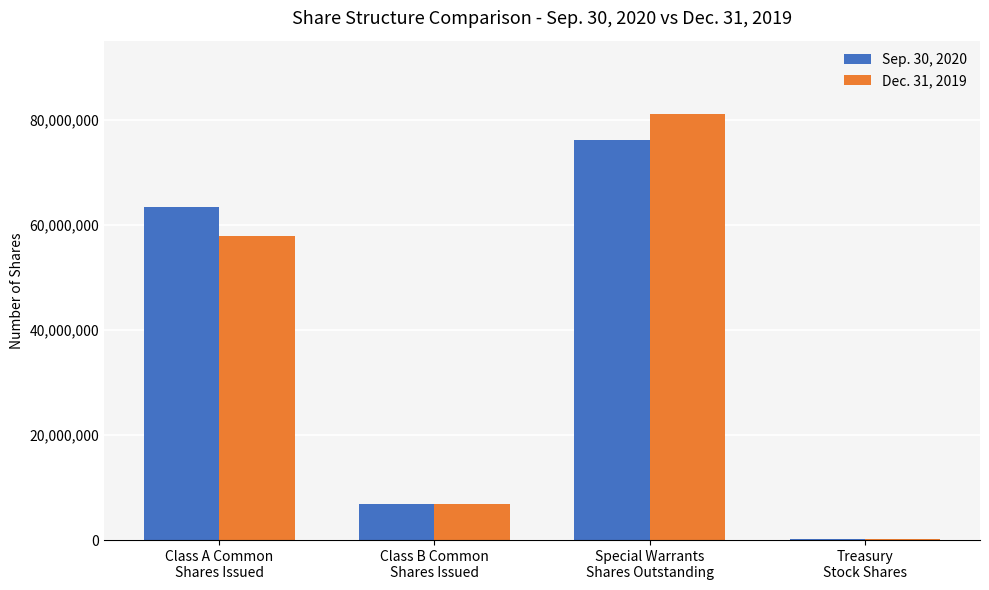

What is the maximum value shown in the chart?

81046593